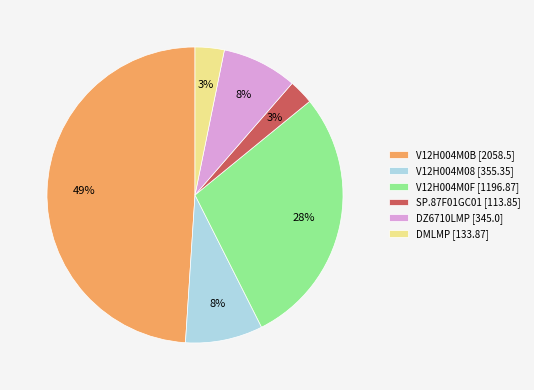

True or false: V12H004M0F [1196.87] accounts for 28% of the total.

True